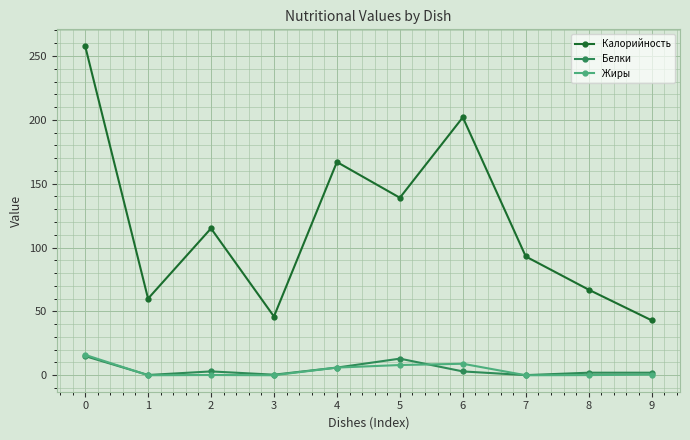

Where is the first local maximum for Калорийность?

2